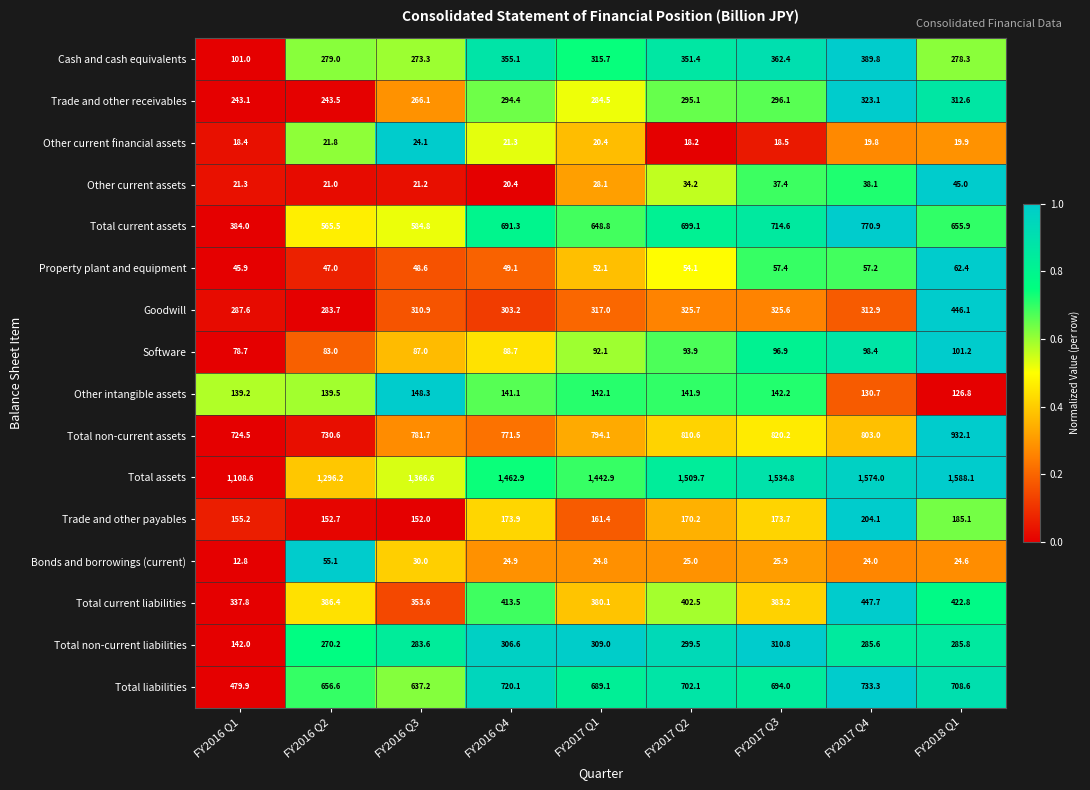

At which label does Total current assets first exceed 655?

FY2016 Q4